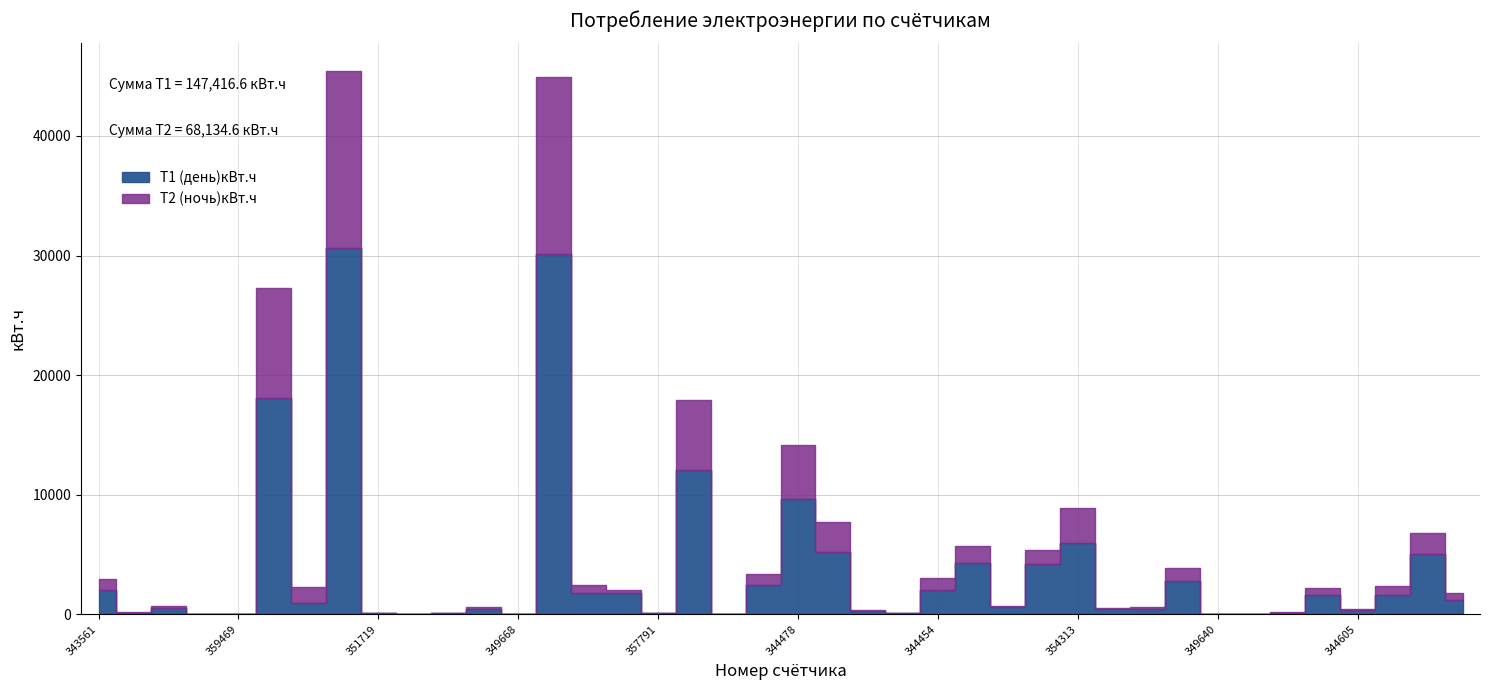

True or false: Т2 (ночь)кВт.ч and Т1 (день)кВт.ч cross at least once.

True